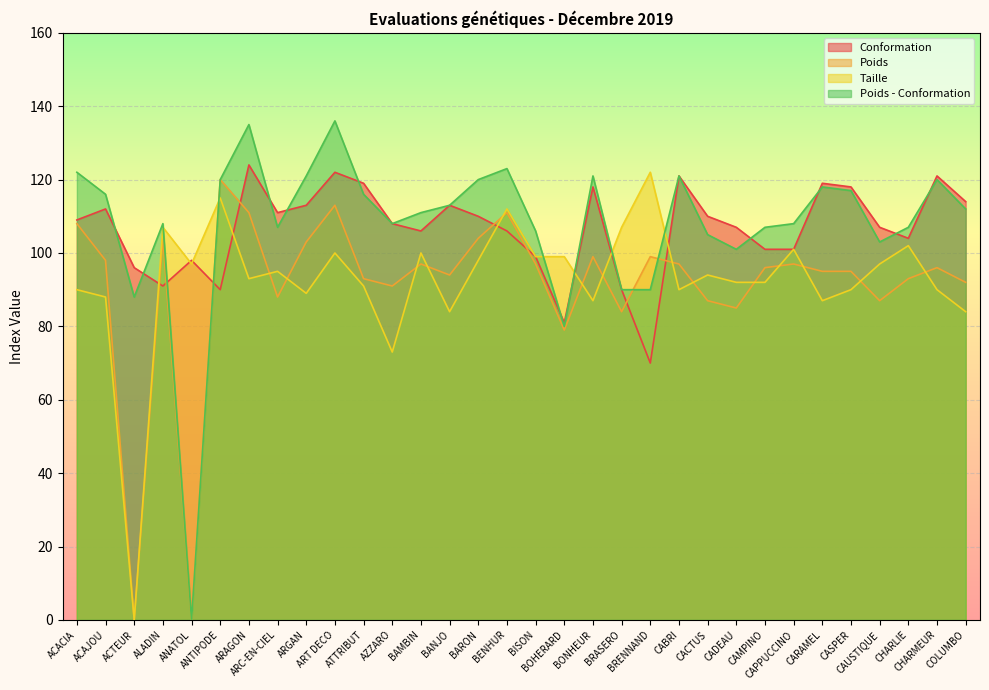

Where do Taille and Poids first cross each other?

ANATOL and ANTIPODE